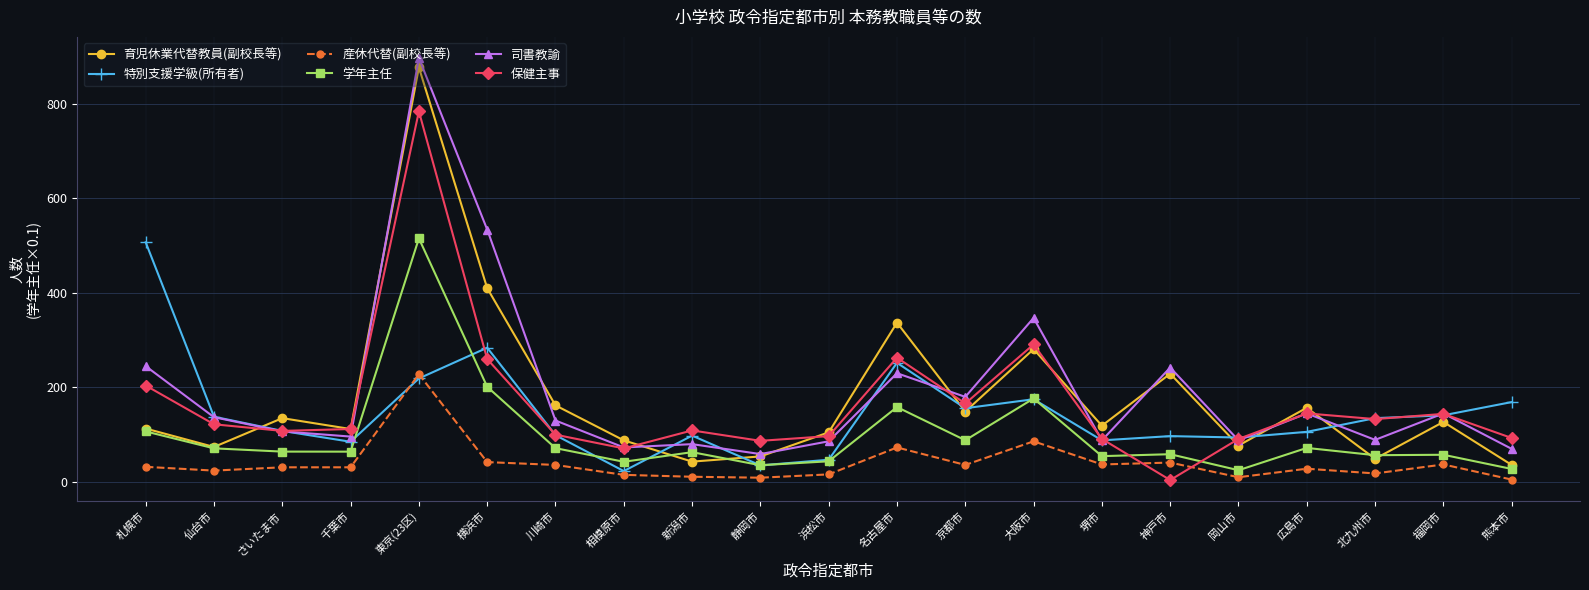

What is the sum of all 育児休業代替教員(副校長等) values?

3734.0